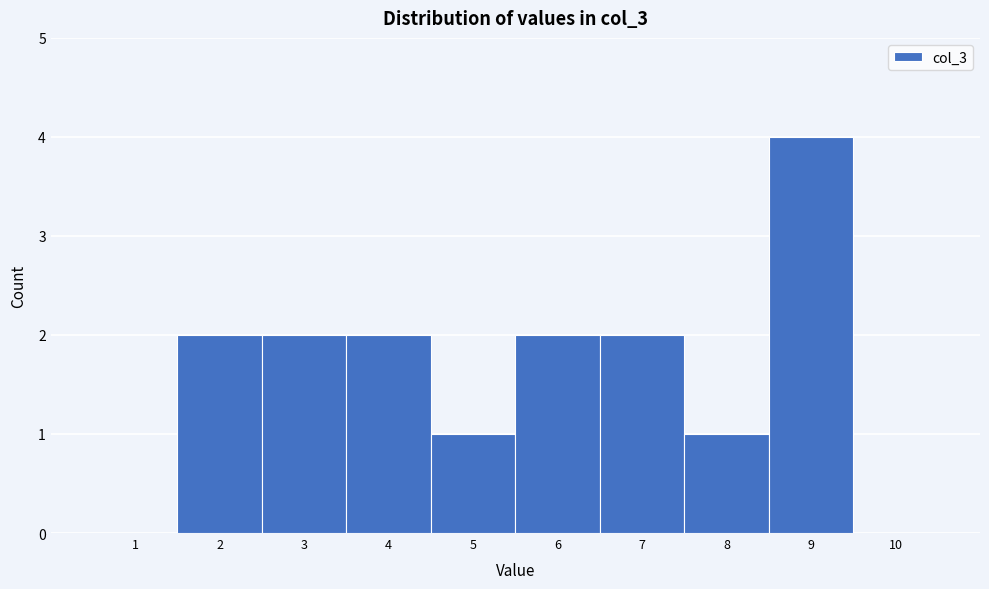

Reading left to right, transcribe this chart: for each bar, give the range it covers on the x-axis and its height. The values are not printed on the chart, so give them approximately, as read against the axis.

0.5 to 1.5: 0
1.5 to 2.5: 2
2.5 to 3.5: 2
3.5 to 4.5: 2
4.5 to 5.5: 1
5.5 to 6.5: 2
6.5 to 7.5: 2
7.5 to 8.5: 1
8.5 to 9.5: 4
9.5 to 10.5: 0